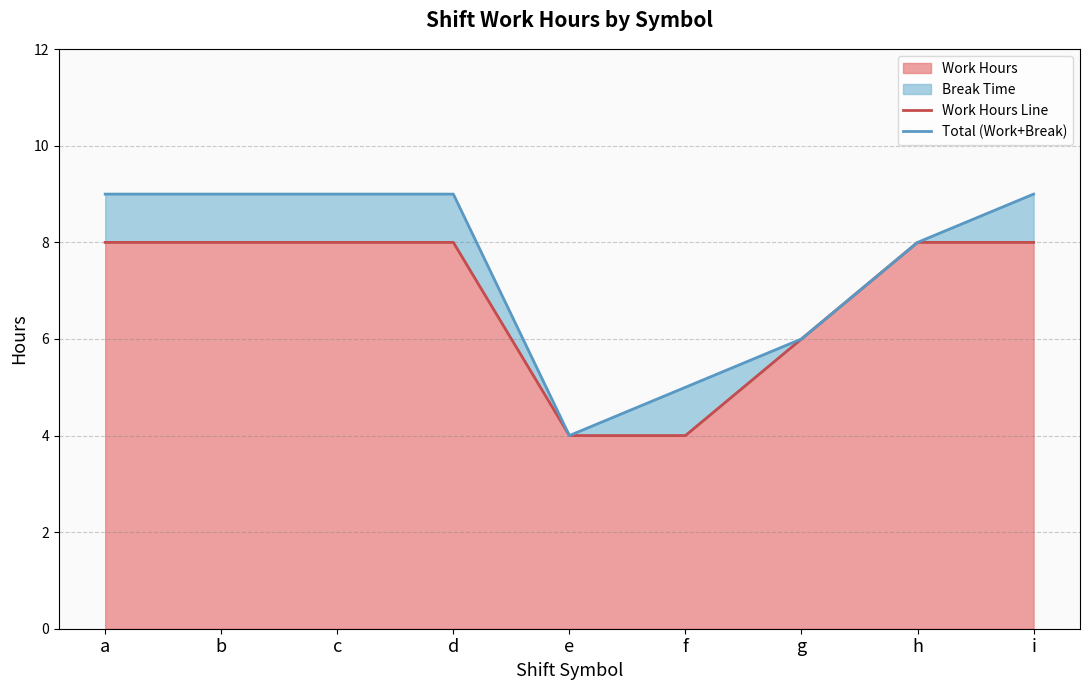

What is the value of the Work Hours Line point at the 7th from the left?

6